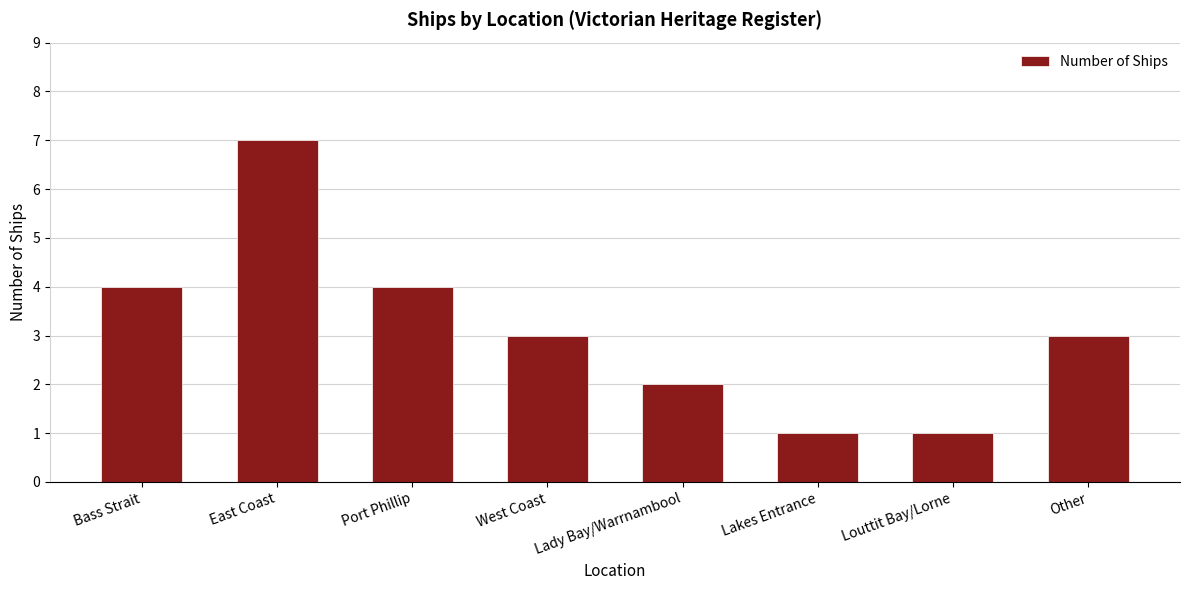

Reading left to right, transcribe all the data shown in this chart.

4	7	4	3	2	1	1	3